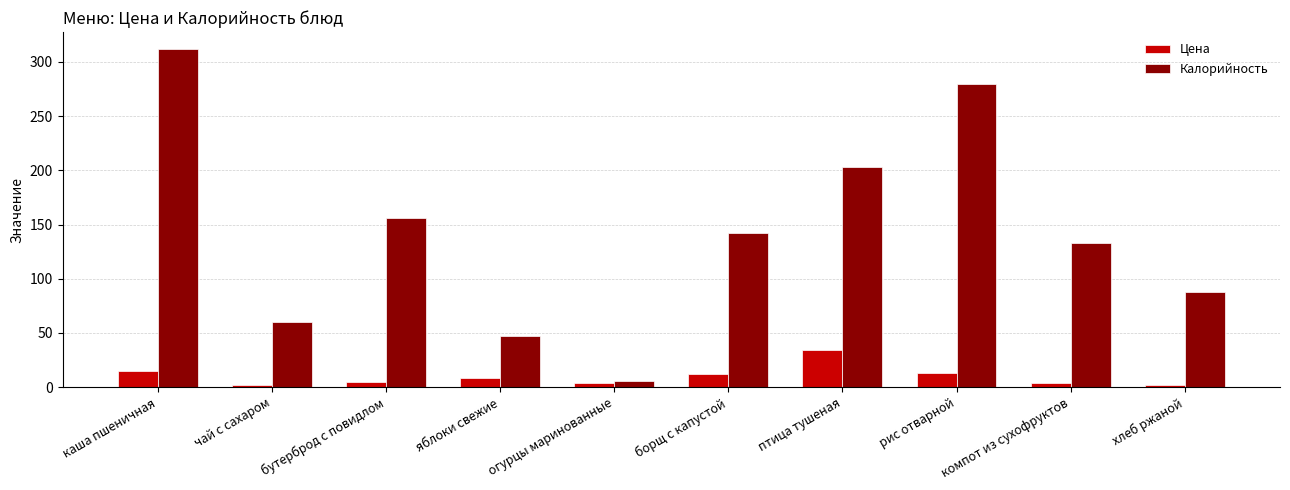

What is the greatest value displayed?

312.0